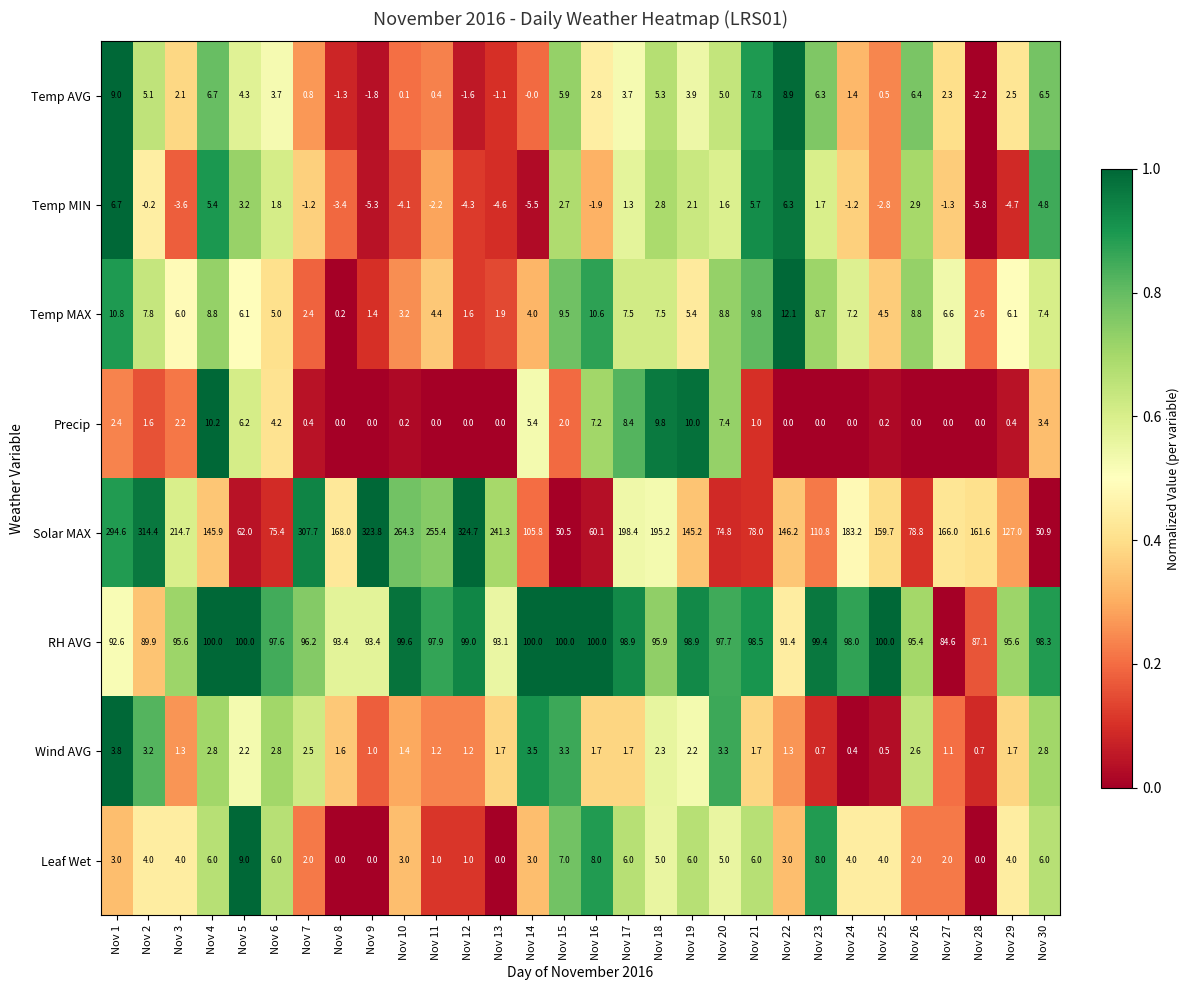

At which label does Wind AVG reach its minimum?

Nov 24